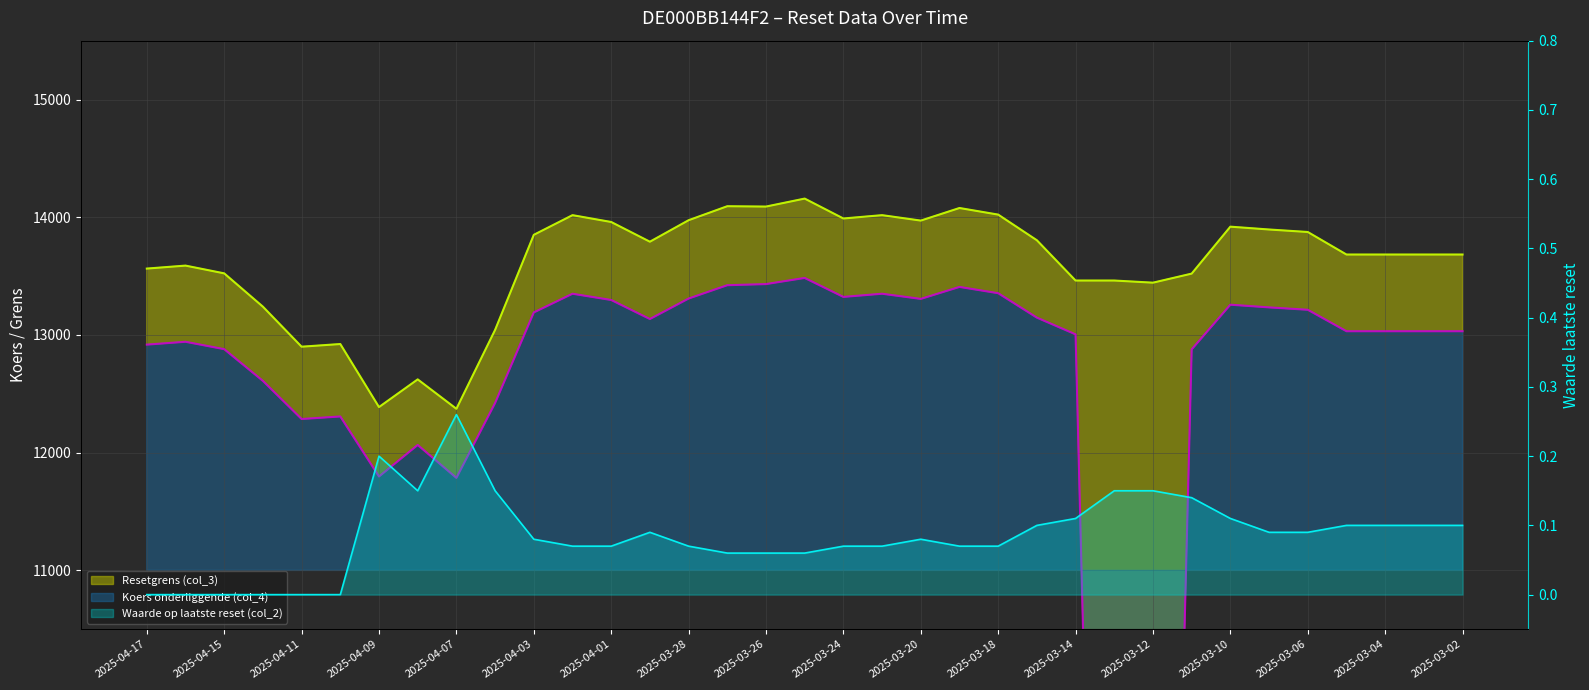

How many interior local peaks does the Waarde op laatste reset (col_2) series have?

4